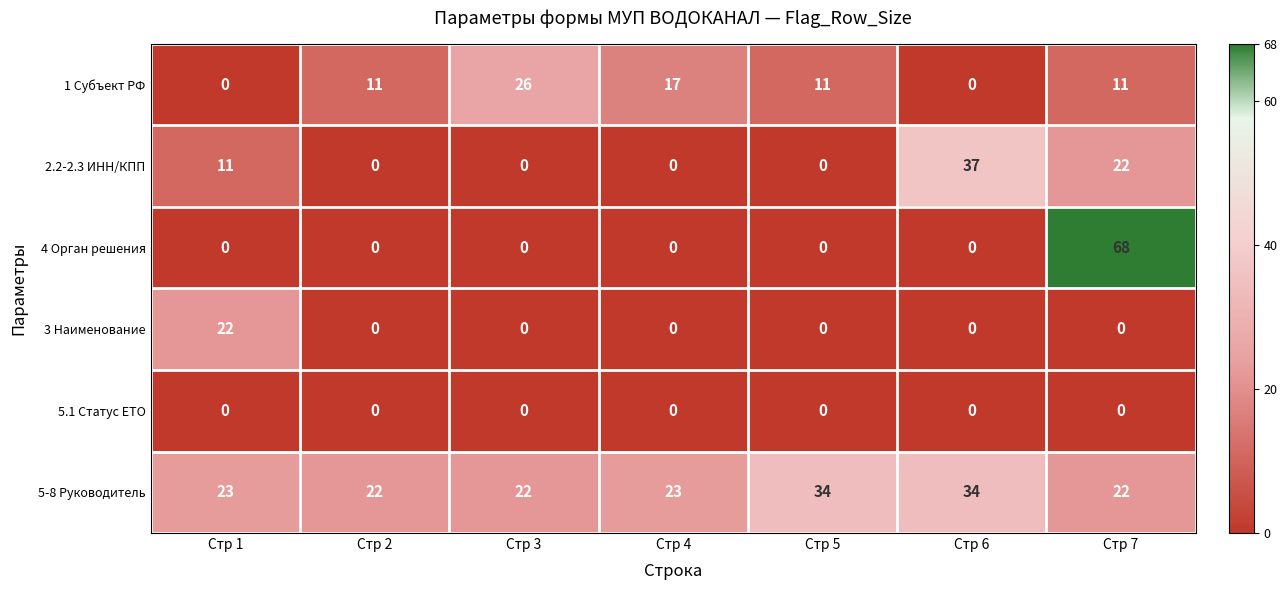

True or false: 4 Орган решения has a value of 0 at Стр 6.

True